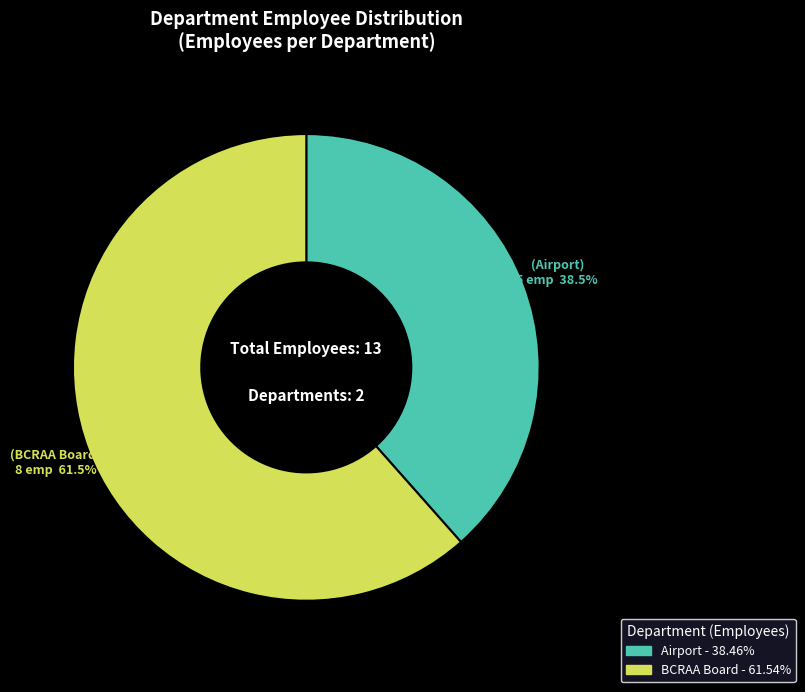

What is the largest slice in the pie chart?

BCRAA Board